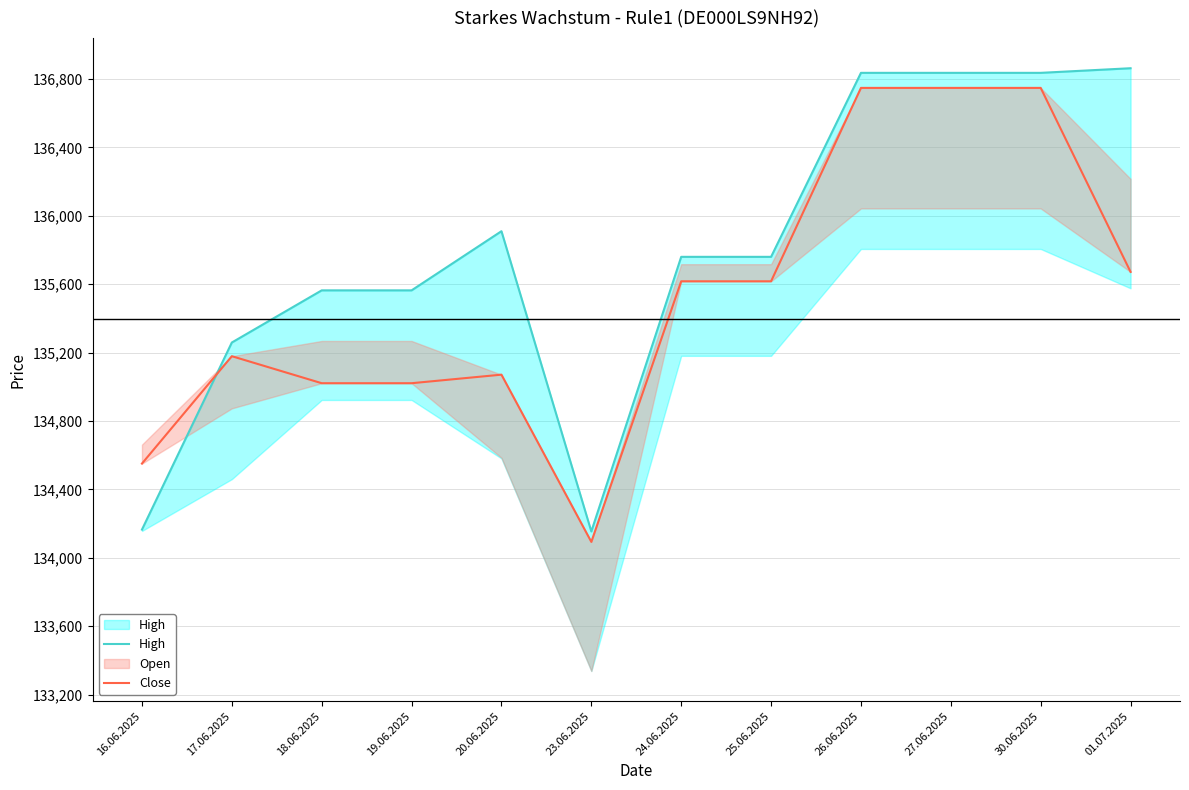

How many lines are shown in the chart?

2